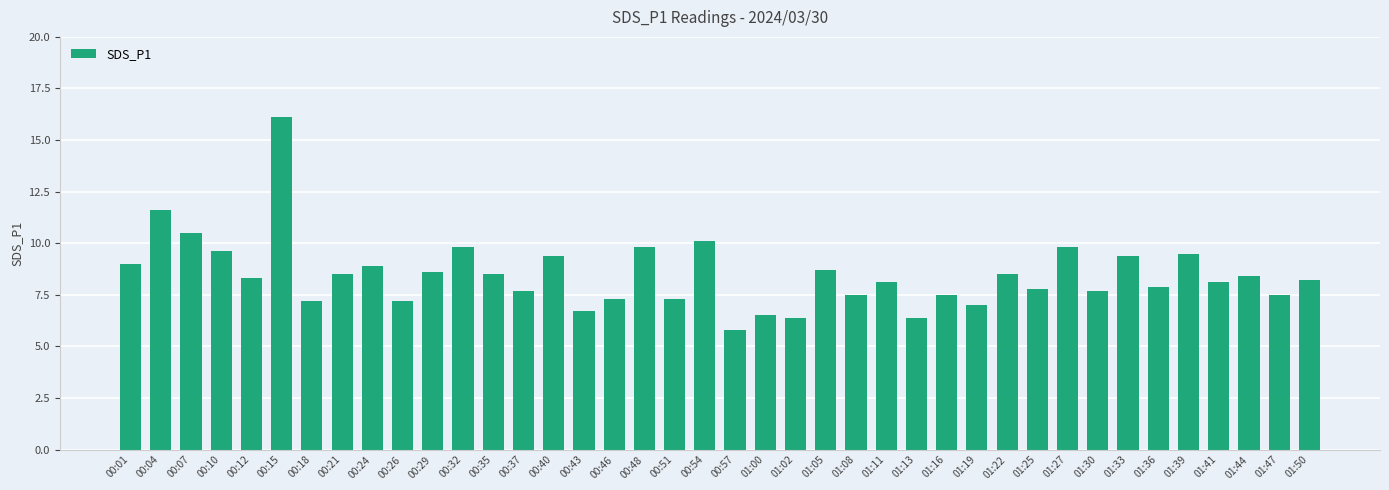

What is the sum of all values?

338.8